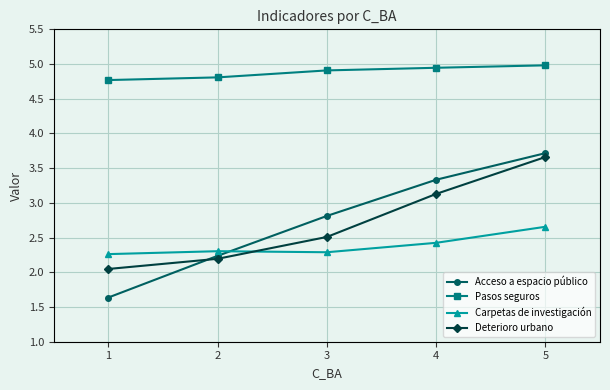

Is the value of Deterioro urbano at 3 greater than the value of Acceso a espacio público at 2?

Yes